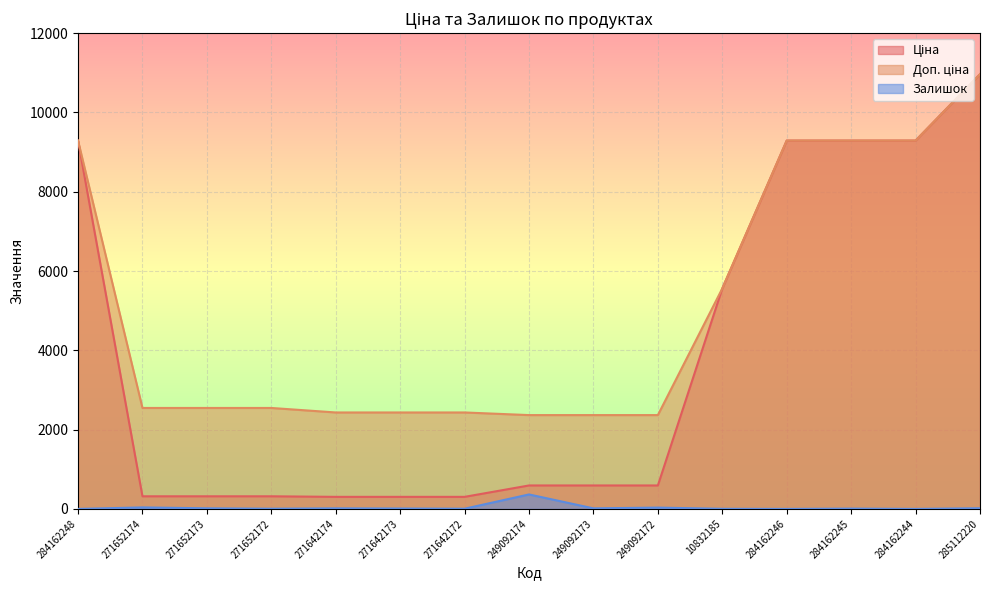

True or false: Залишок and Доп. ціна cross at least once.

False